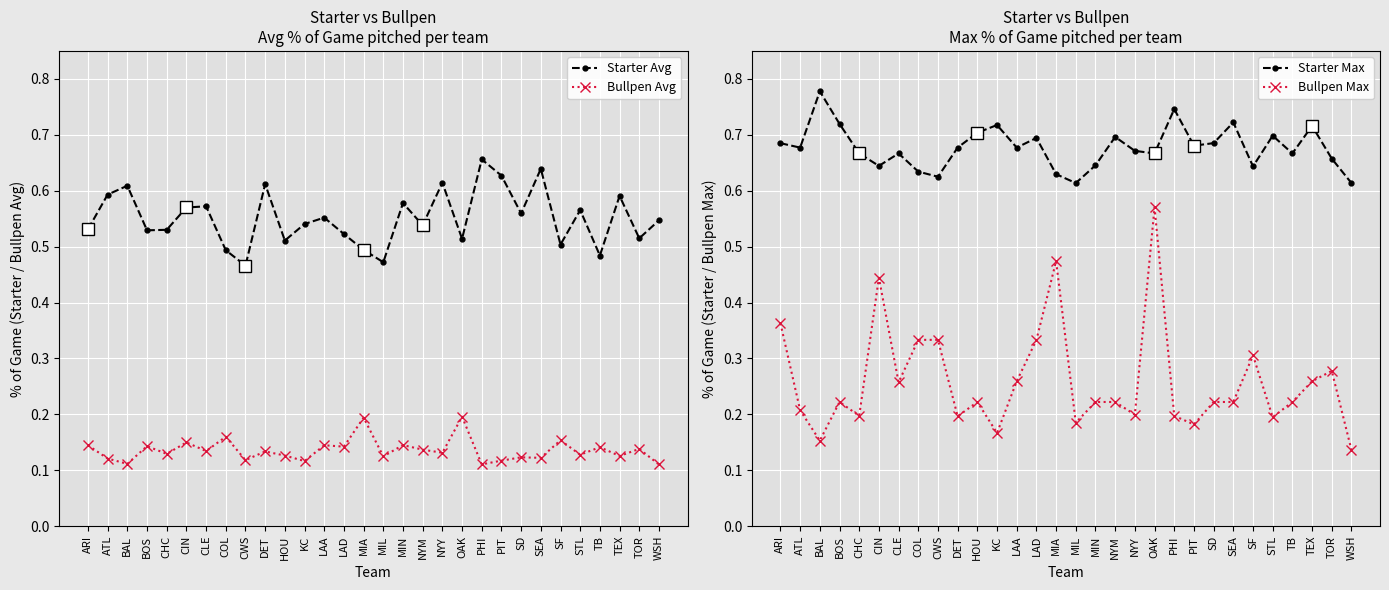

Does the chart display data point markers on the line(s)?

Yes